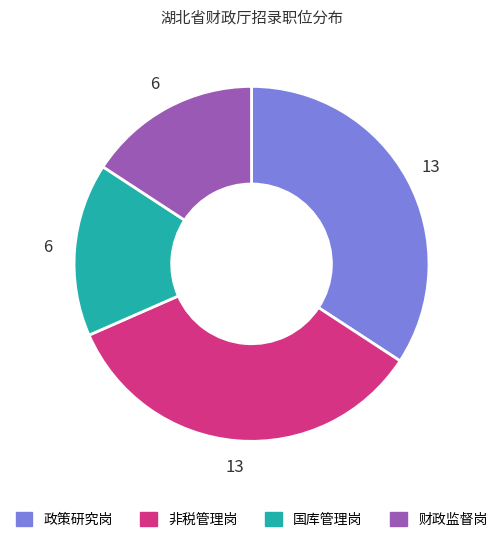

Is 政策研究岗 the majority of the pie?

No